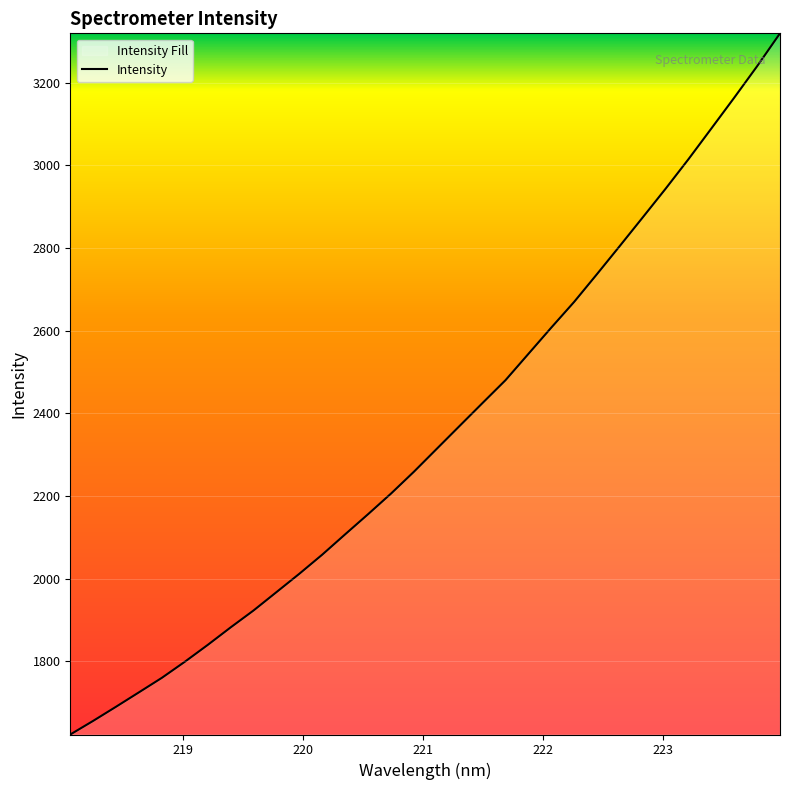

What is the difference between the maximum and minimum values?

1697.0